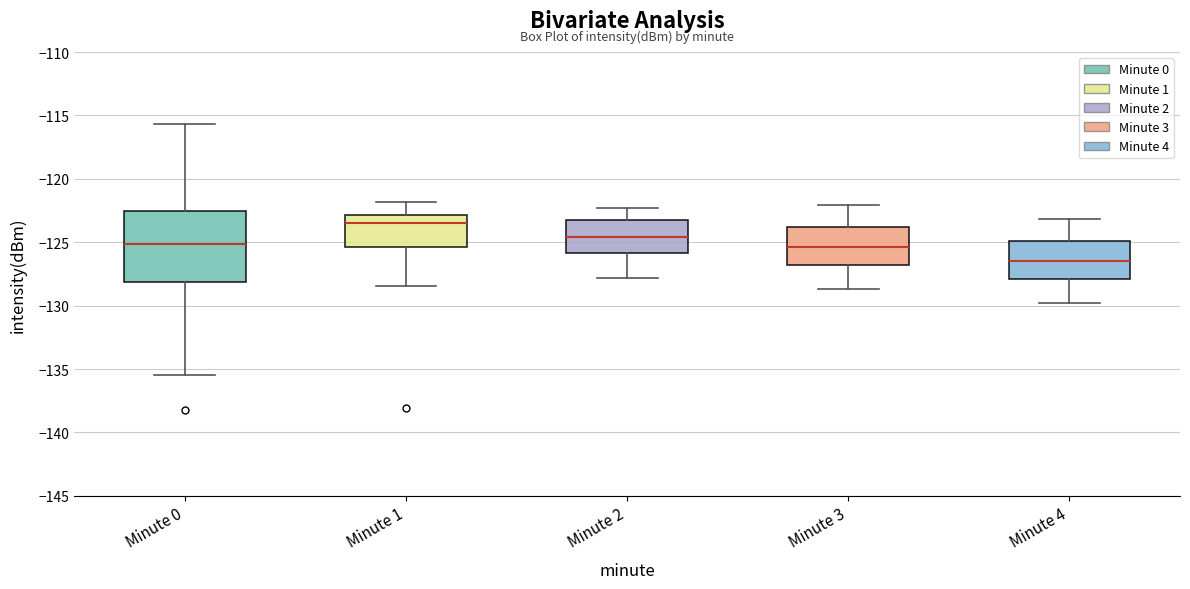

Which box's median line is the highest?

Minute 1